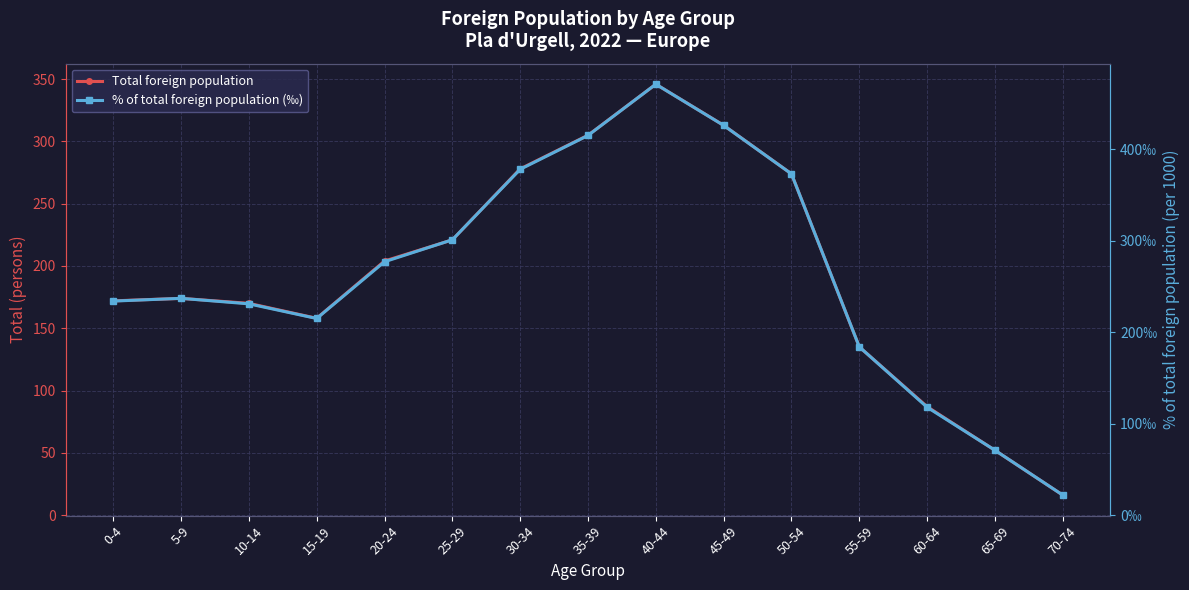

What is the approximate value of % of total foreign population (‰) at 35-39, to the nearest 10?

420